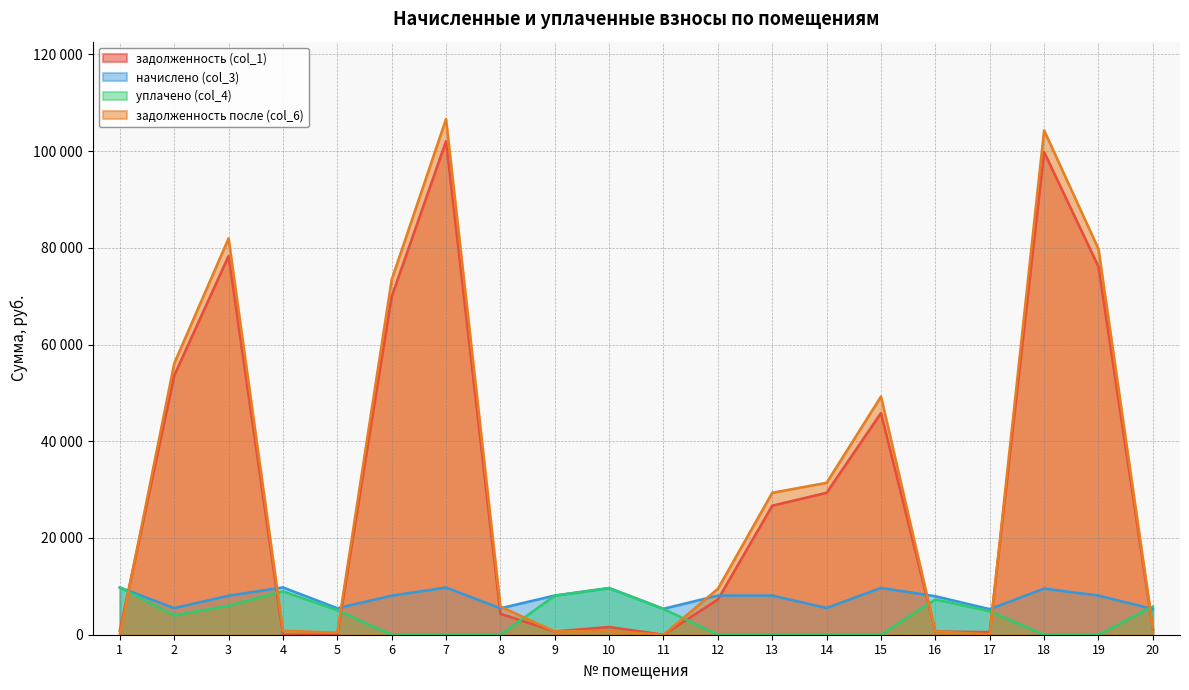

At which category is the sum across all series the highest?

7